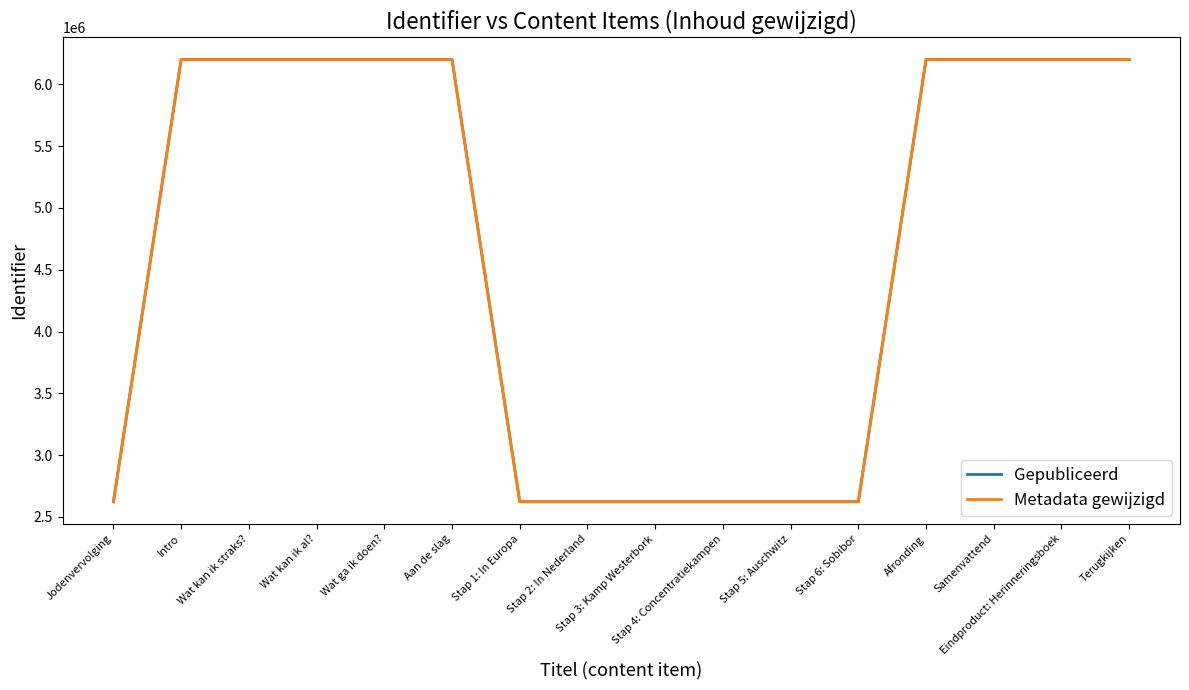

How many interior local valleys does the Gepubliceerd series have?

1